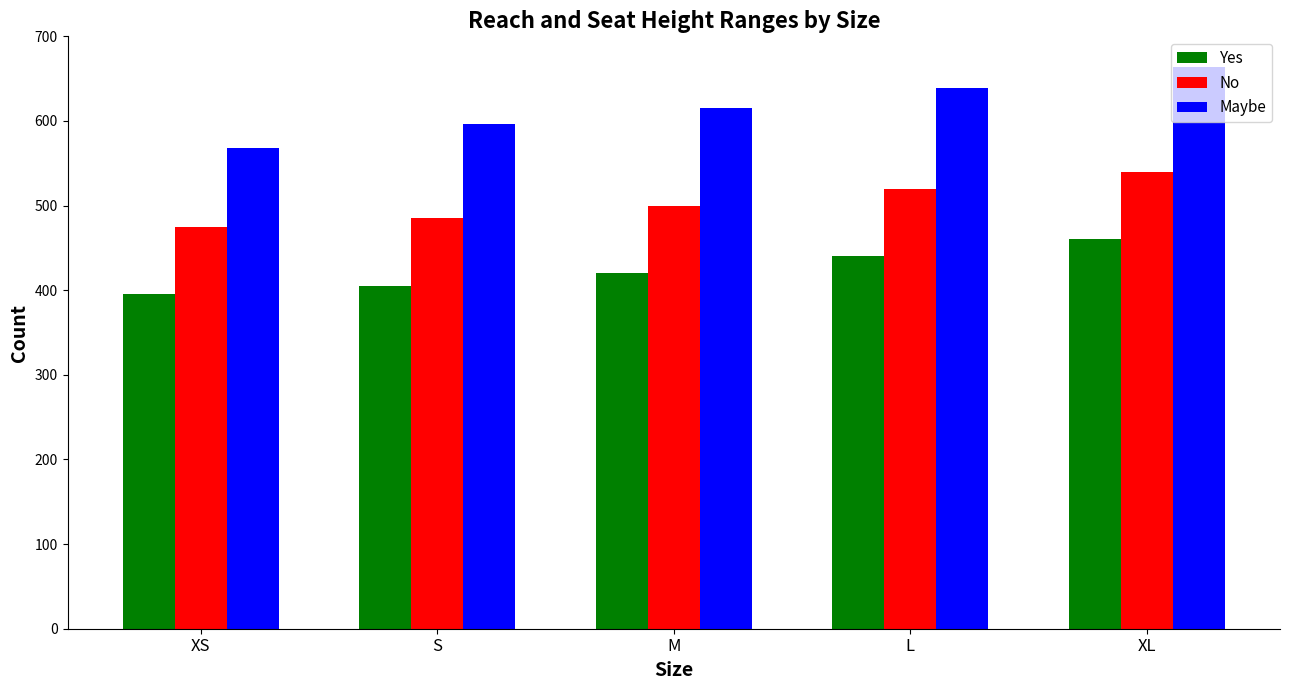

At S, list the series in order from largest to smallest.

Maybe, No, Yes